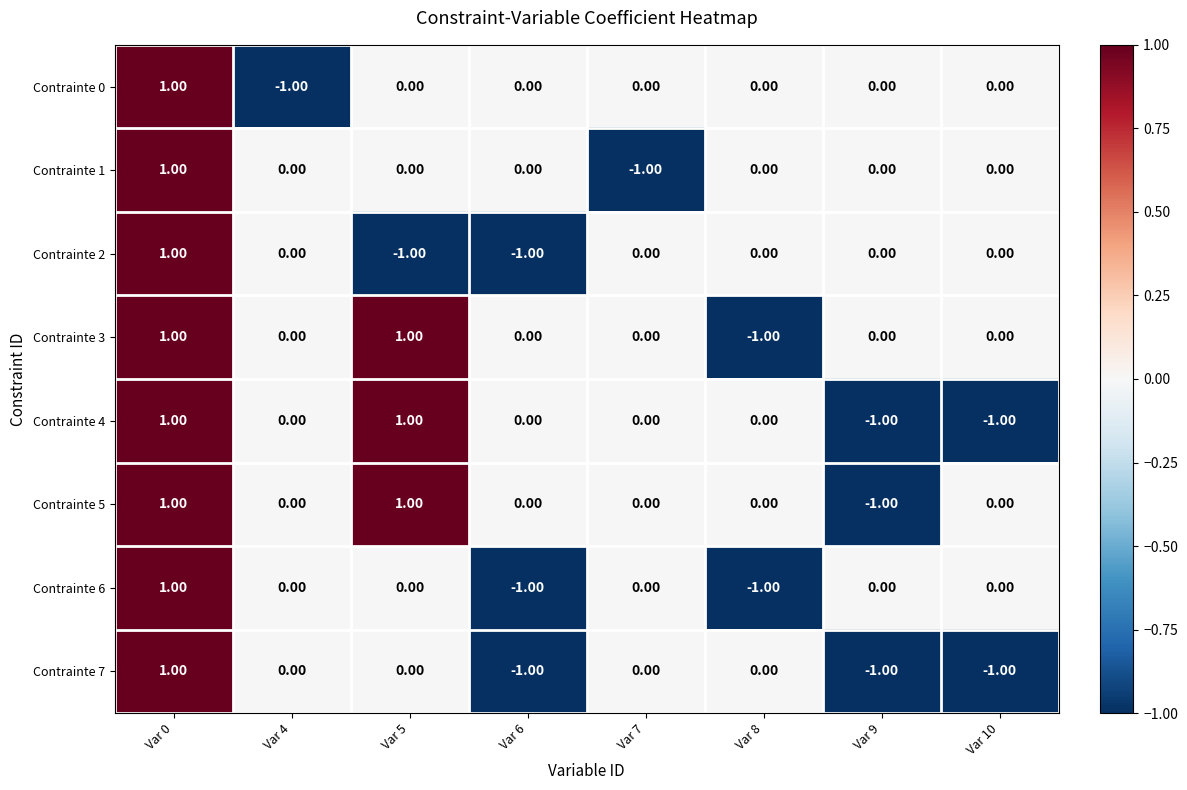

What is the total value across all series at Var 6?

-3